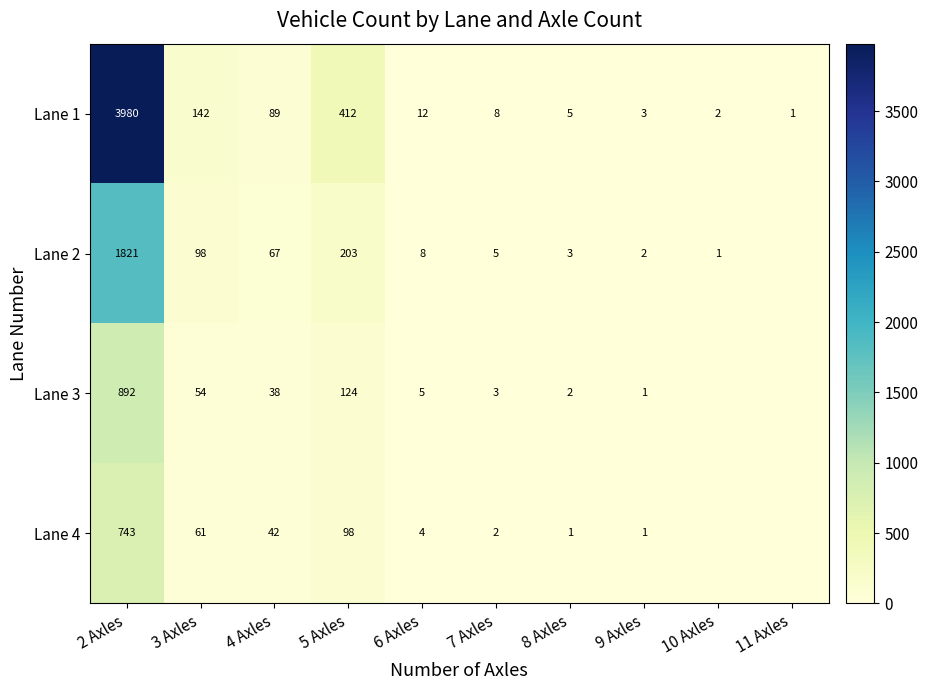

Which series has the largest range (max minus min)?

Lane 1